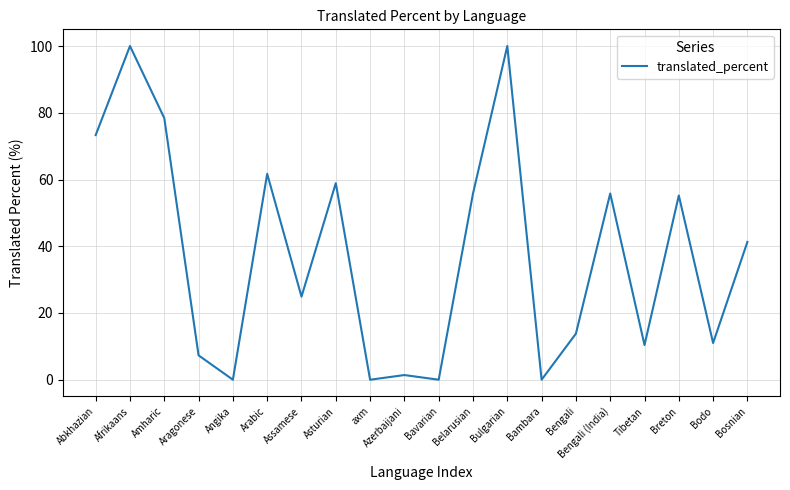

Which has a higher value, Azerbaijani or Bosnian?

Bosnian